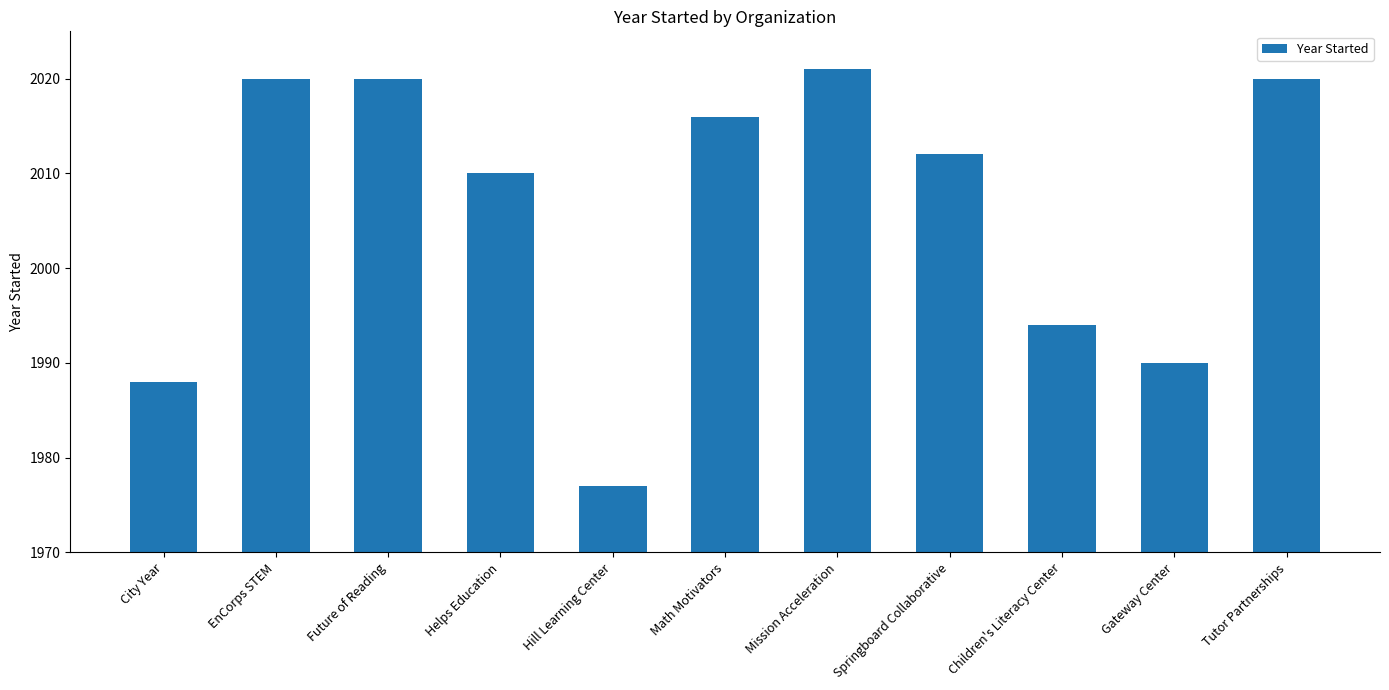

What value does the data have at Mission Acceleration?

2021